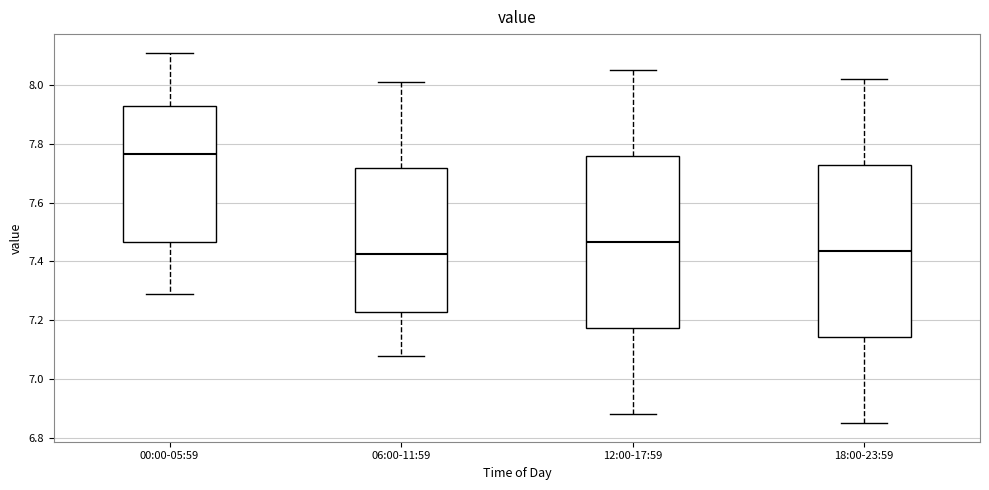

Which box has the highest median line?

00:00-05:59